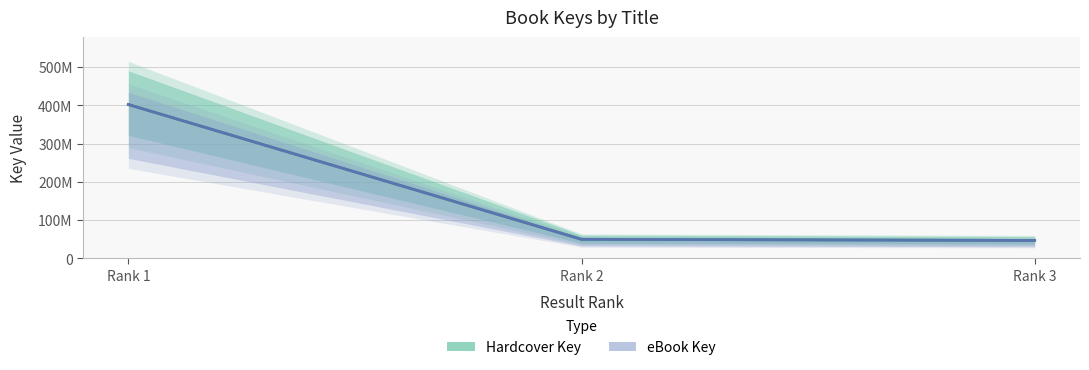

Which series changed the most between Rank 1 and Rank 3?

Hardcover Key